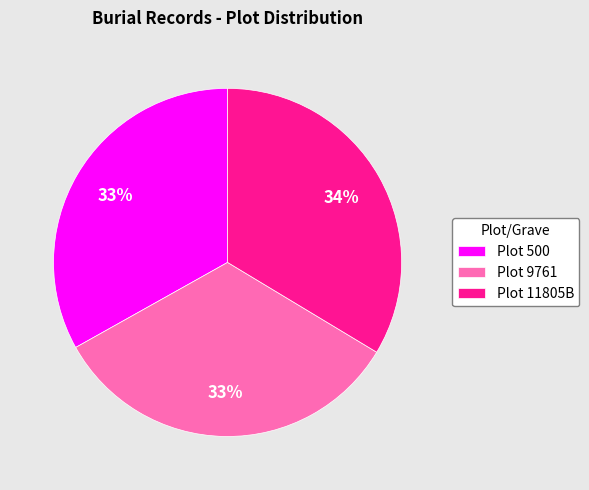

Is it true that Plot 9761 is 48% of the pie?

False